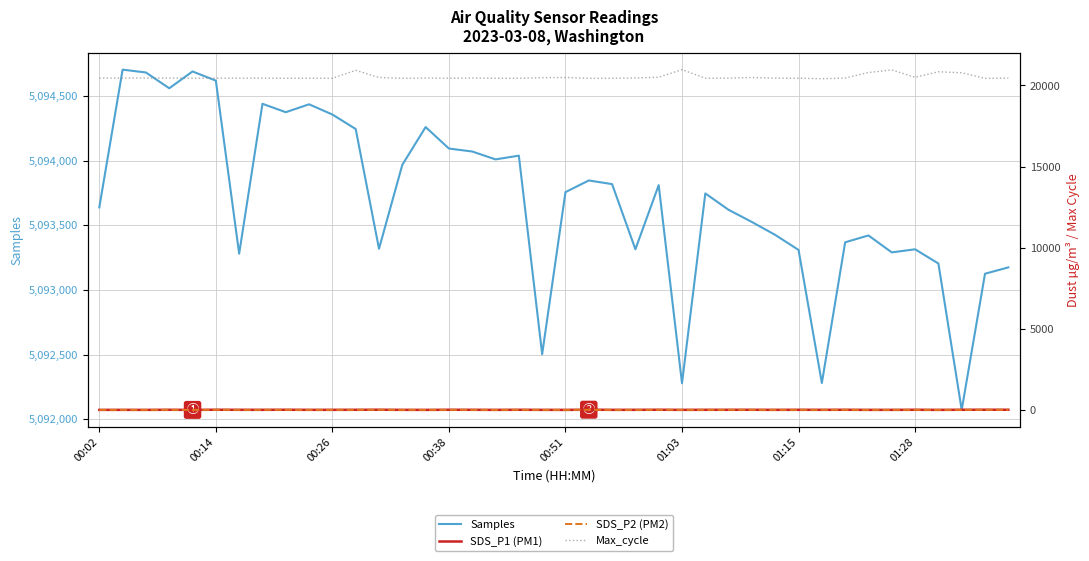

What is the maximum value for Samples?

5094703